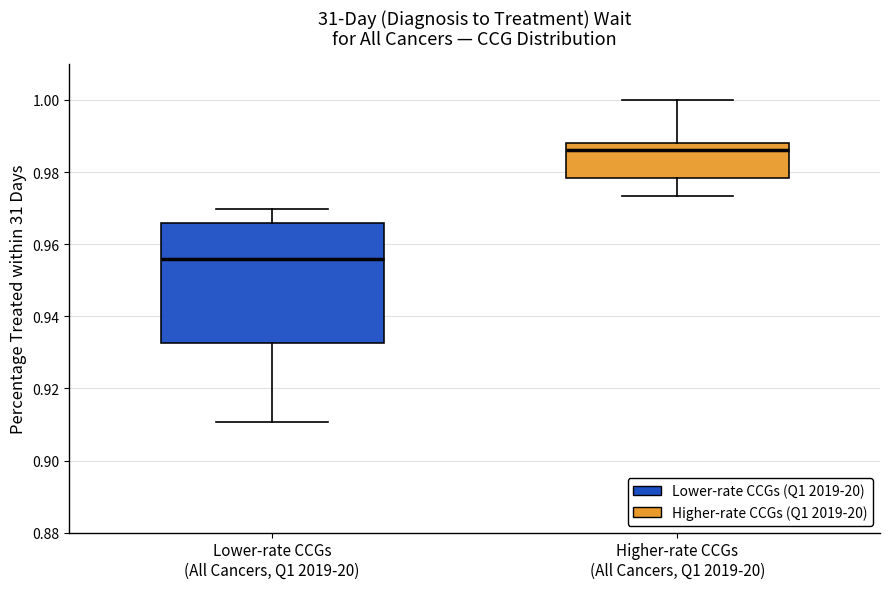

Which box's median line is the lowest?

Lower-rate CCGs (All Cancers, Q1 2019-20)